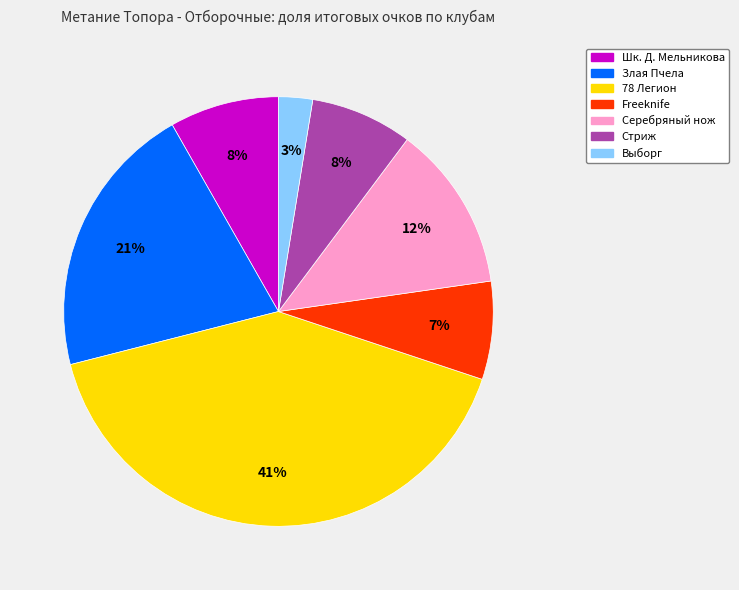

Is there a majority slice in this chart?

No